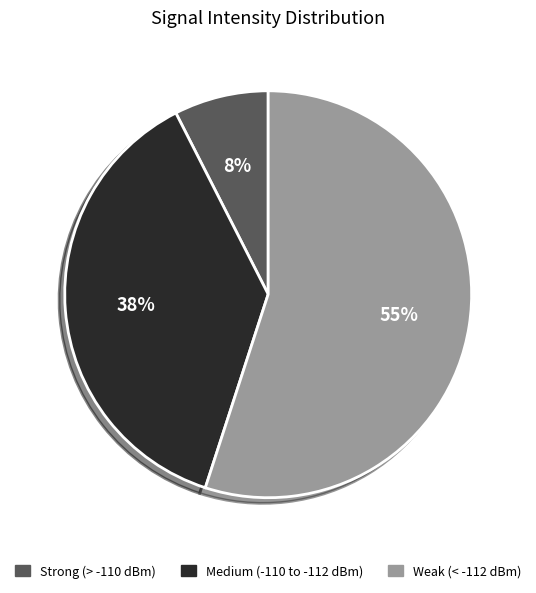

What percentage is the Weak (< -112 dBm) slice, to the nearest percent?

55%